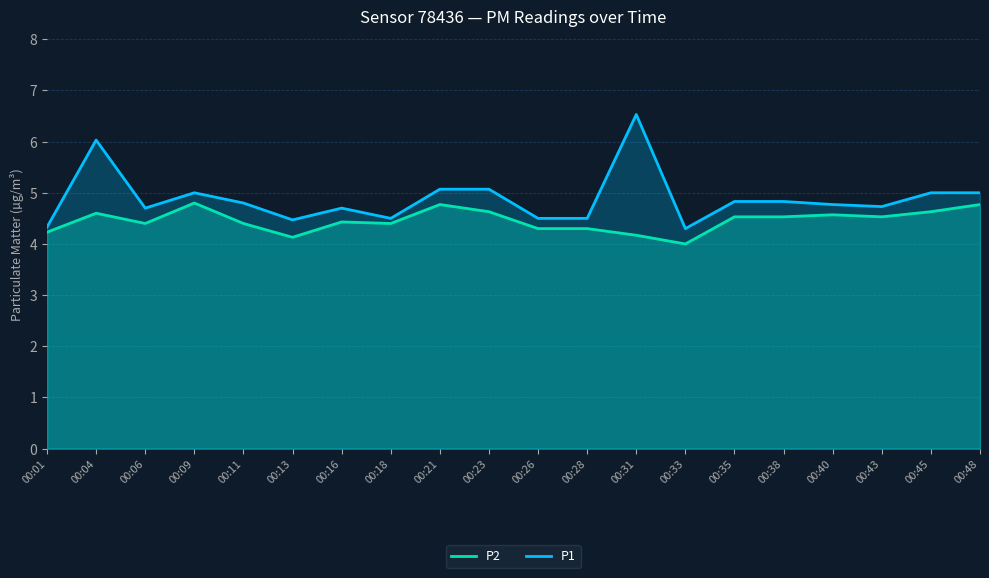

Which series changed the most between 00:16 and 00:31?

P1